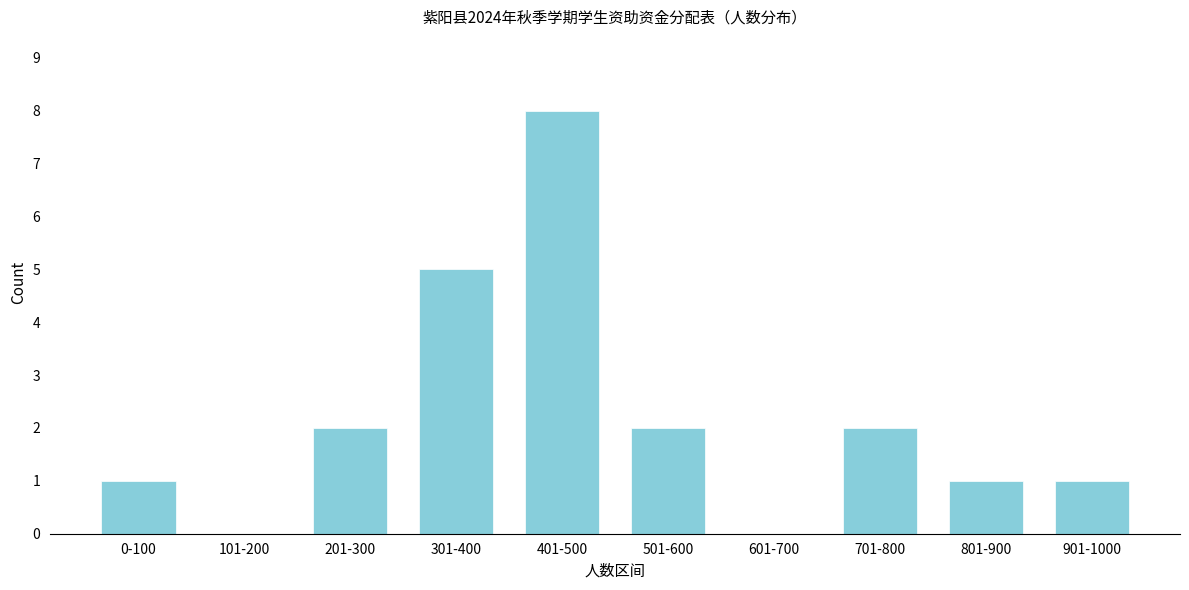

Reading right to left, what are all the values shown in this chart?

901-1000=1	801-900=1	701-800=2	601-700=0	501-600=2	401-500=8	301-400=5	201-300=2	101-200=0	0-100=1